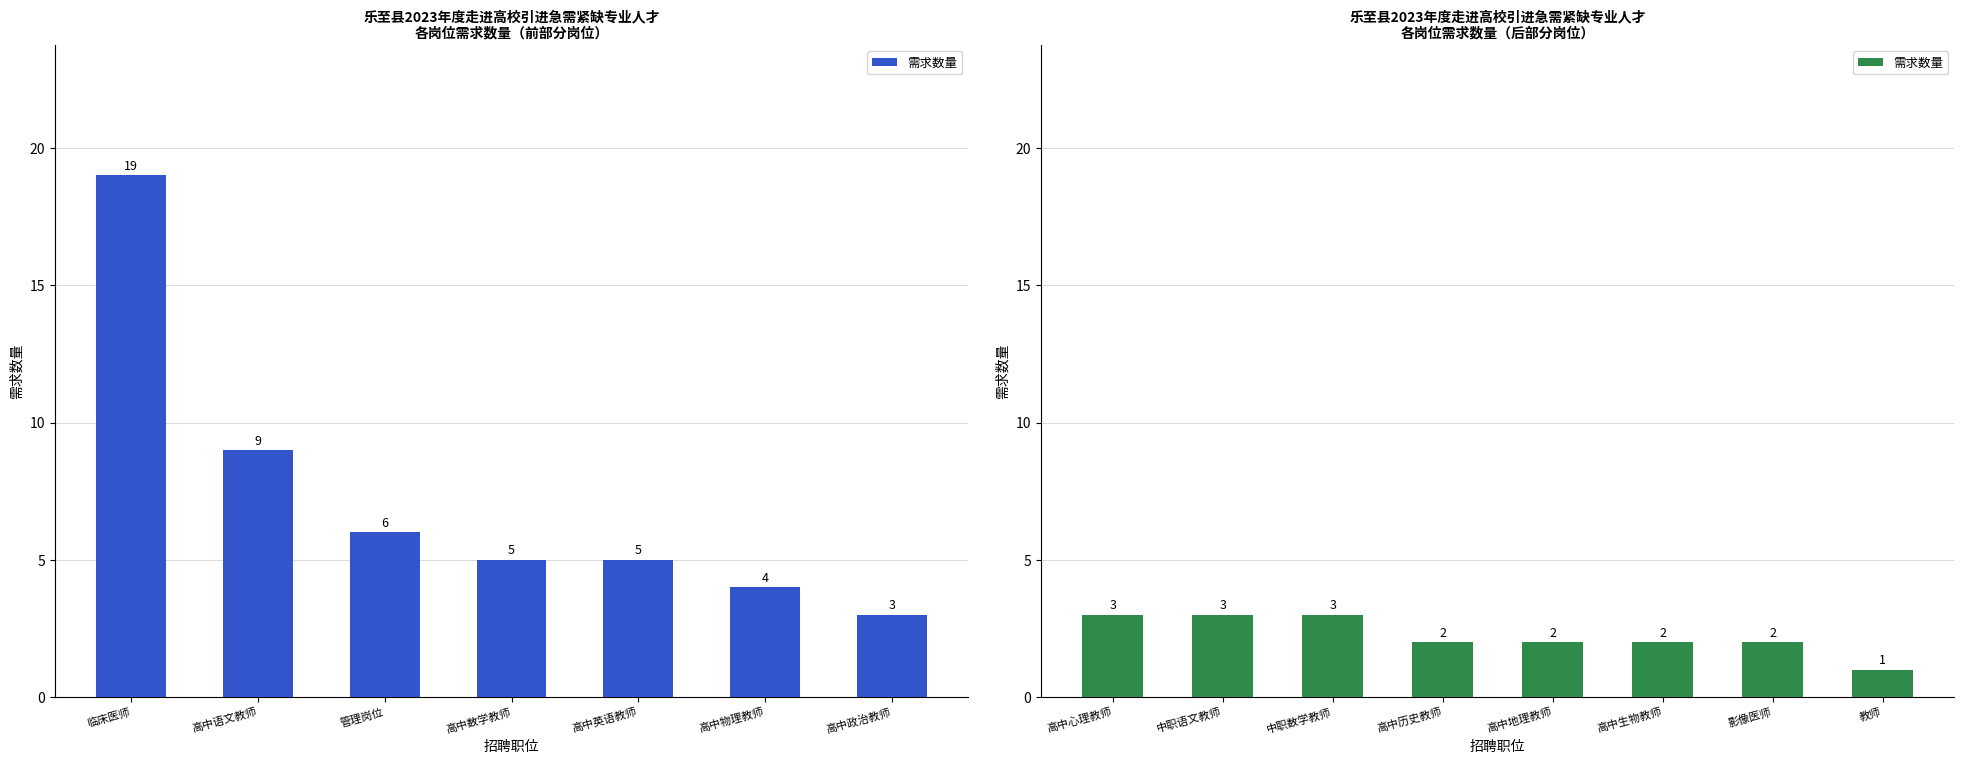

How many values exceed 2?

3